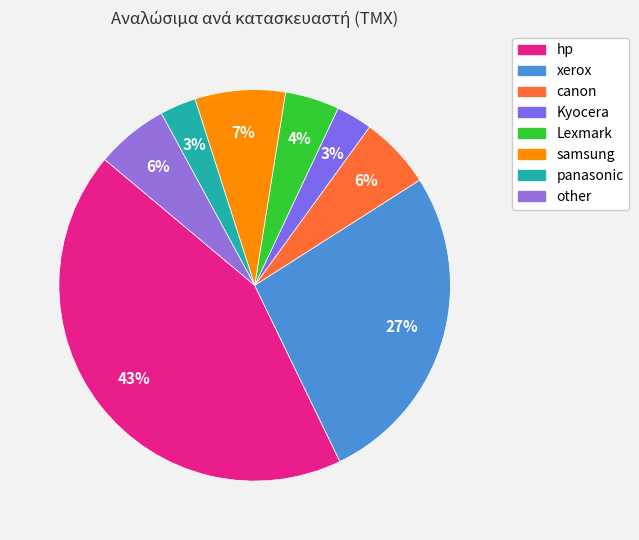

Count the number of slices in the pie.

8